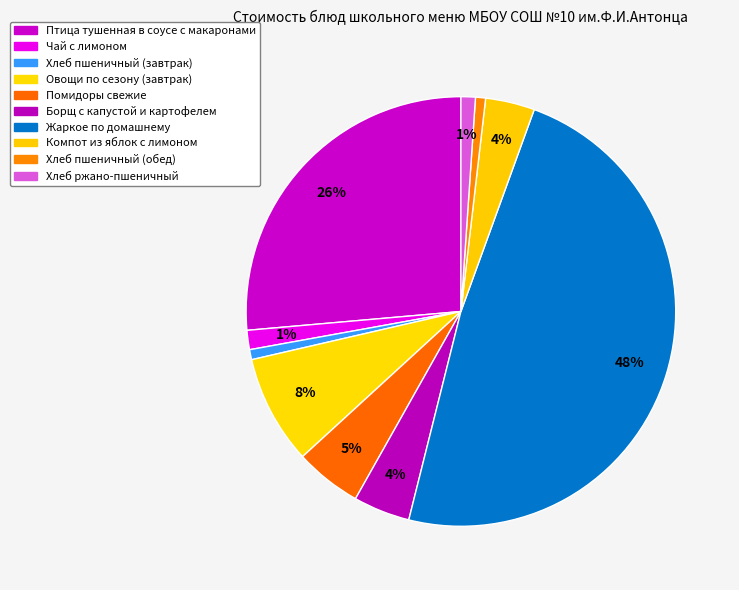

How many segments does this pie chart have?

10